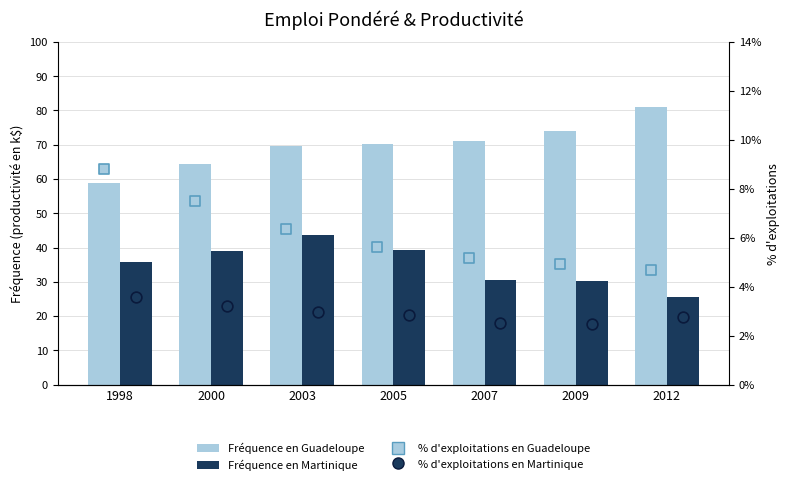

Which series has the largest total across all categories?

Fréquence en Guadeloupe